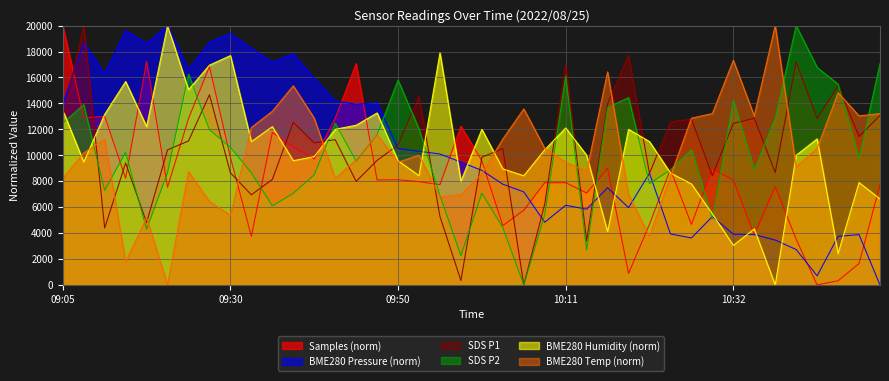

How many times do Samples and SDS_P2 cross each other?

17